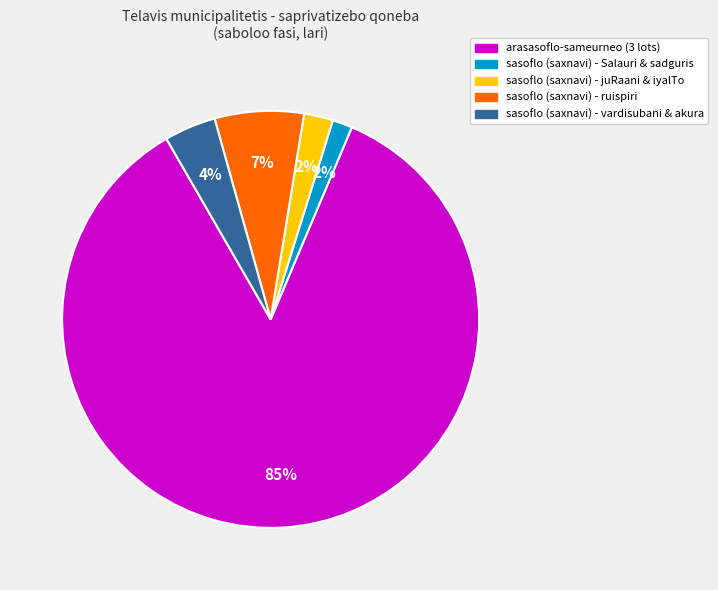

To the nearest percent, what is the average slice percentage?

20%